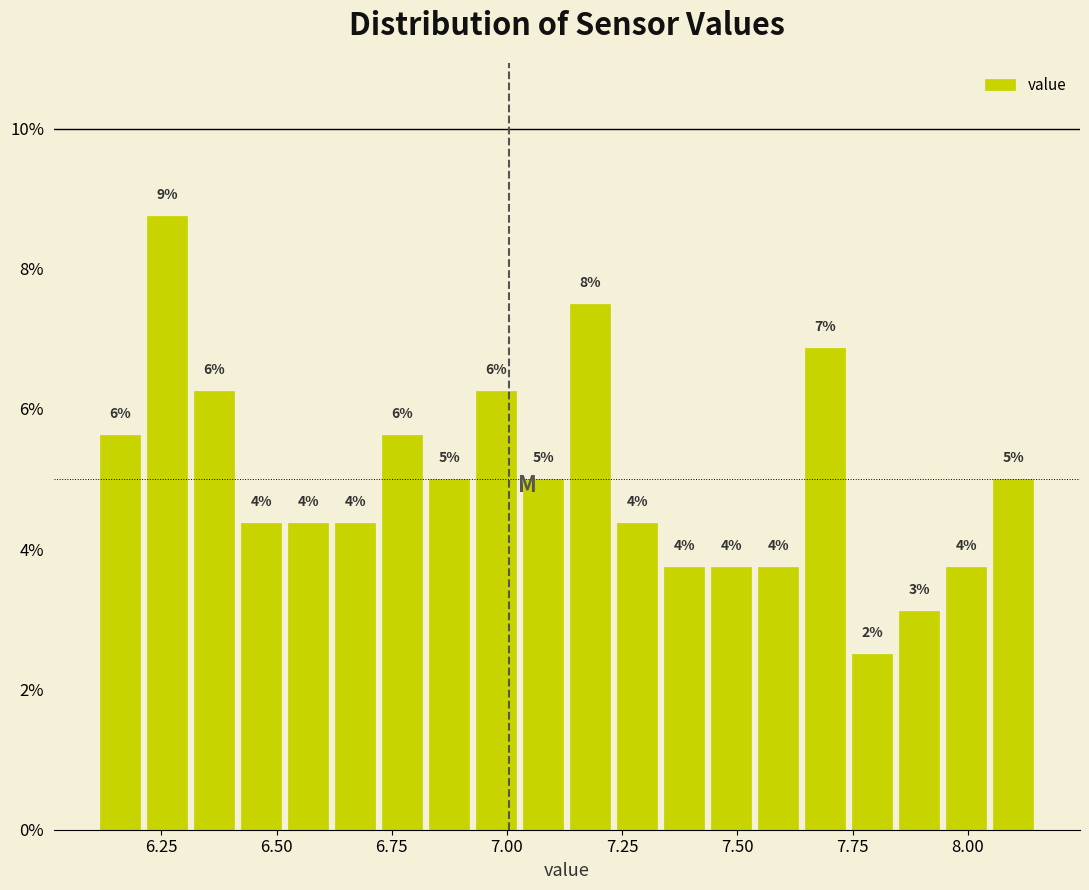

Read against the x-axis, roughly where is the centre of the tallest bar?

6.25